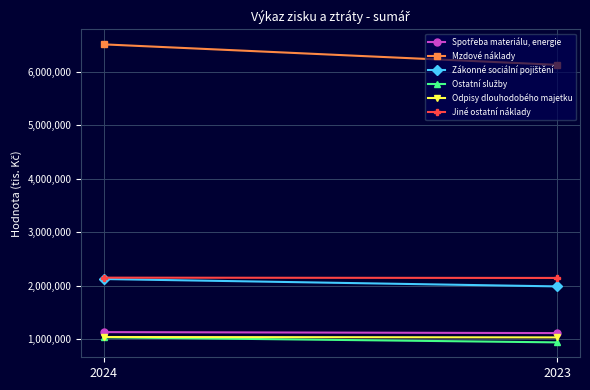

List the labels in order of Mzdové náklady value, smallest first.

2023, 2024